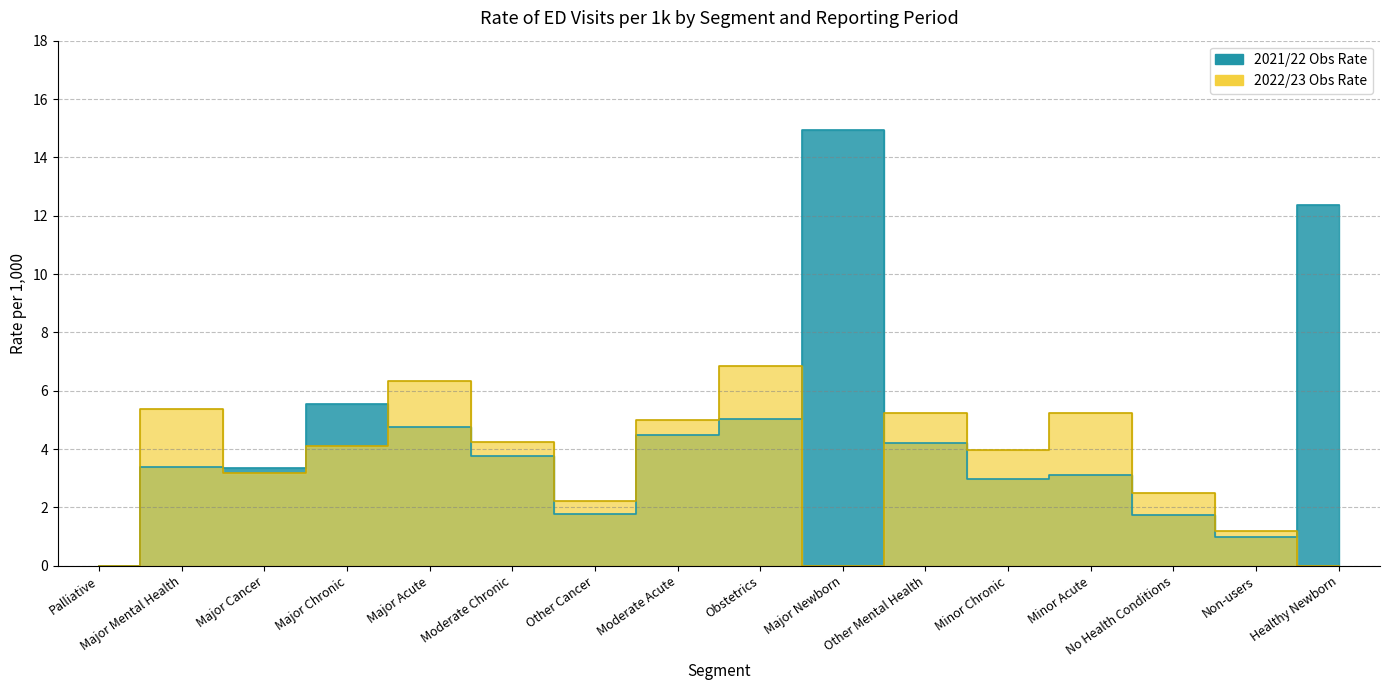

What is the sum of all 2022/23 Obs Rate values?

55.4